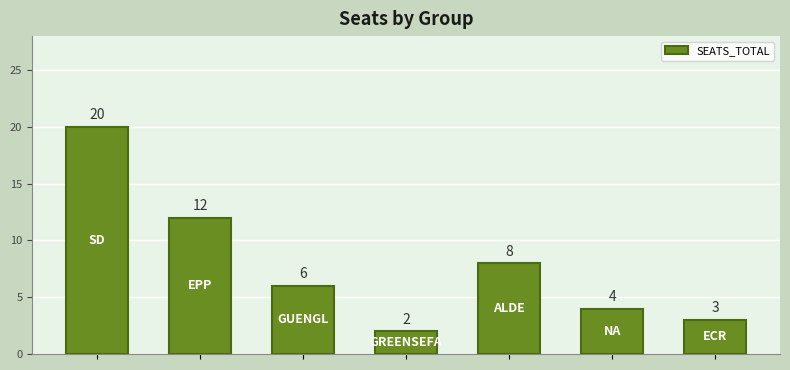

Reading left to right, what are all the values shown in this chart?

20	12	6	2	8	4	3